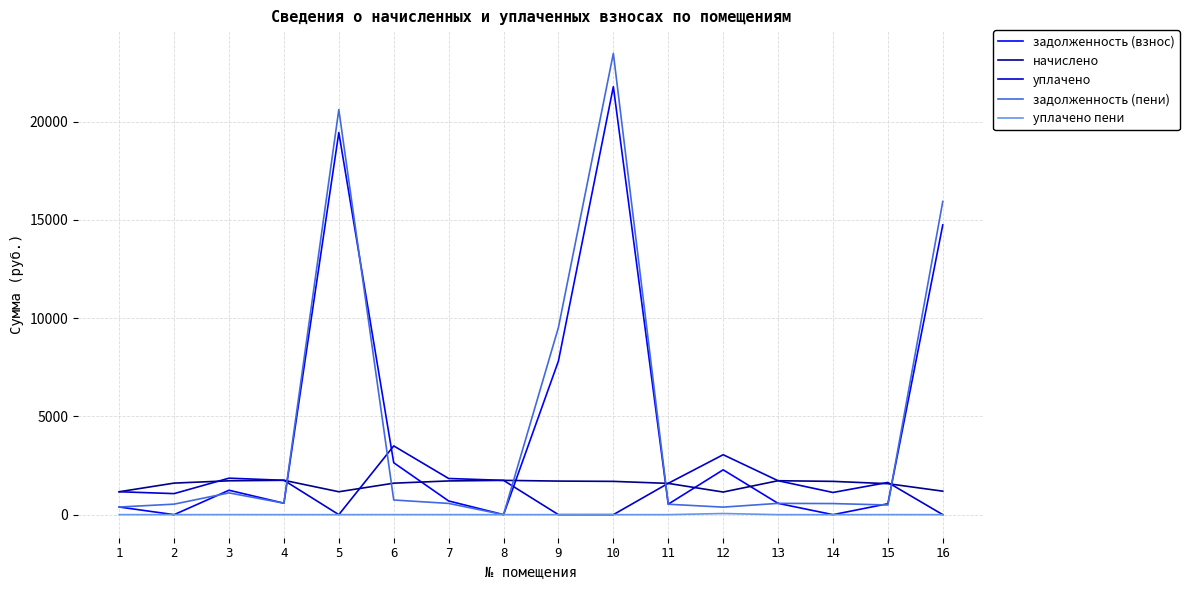

What is the maximum value for задолженность (взнос)?

21776.8